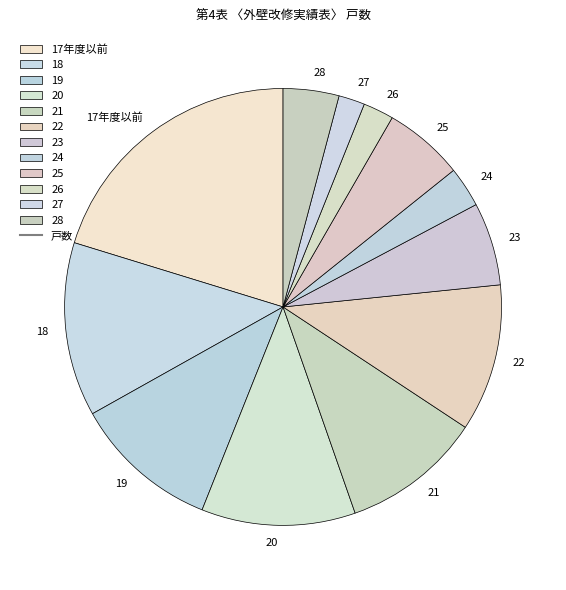

What is the largest slice in the pie chart?

17年度以前